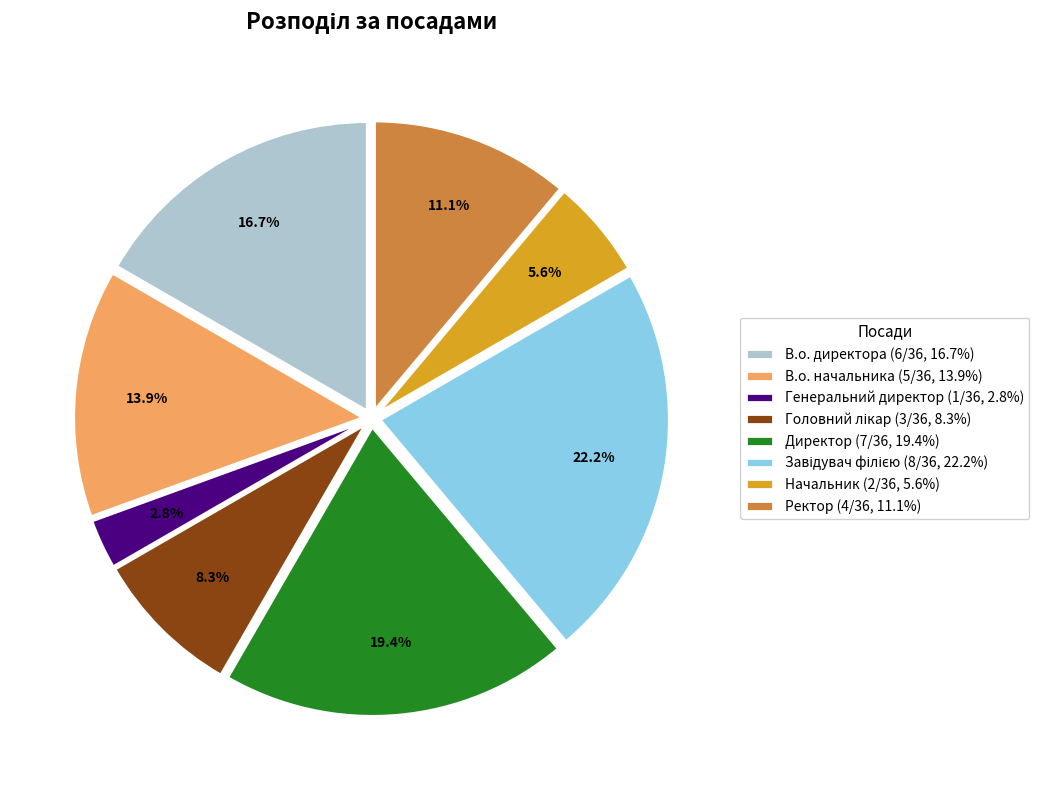

What portion of the pie excludes В.о. директора?

83.3%